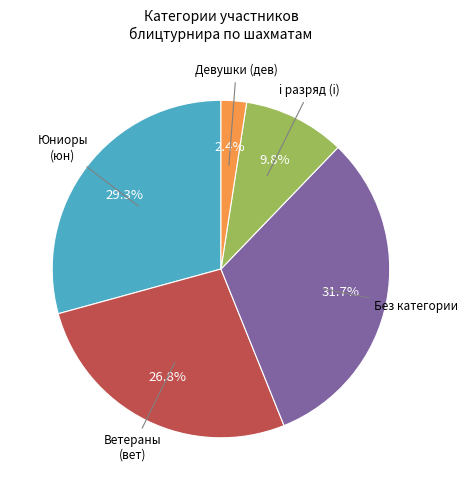

Is there a majority slice in this chart?

No